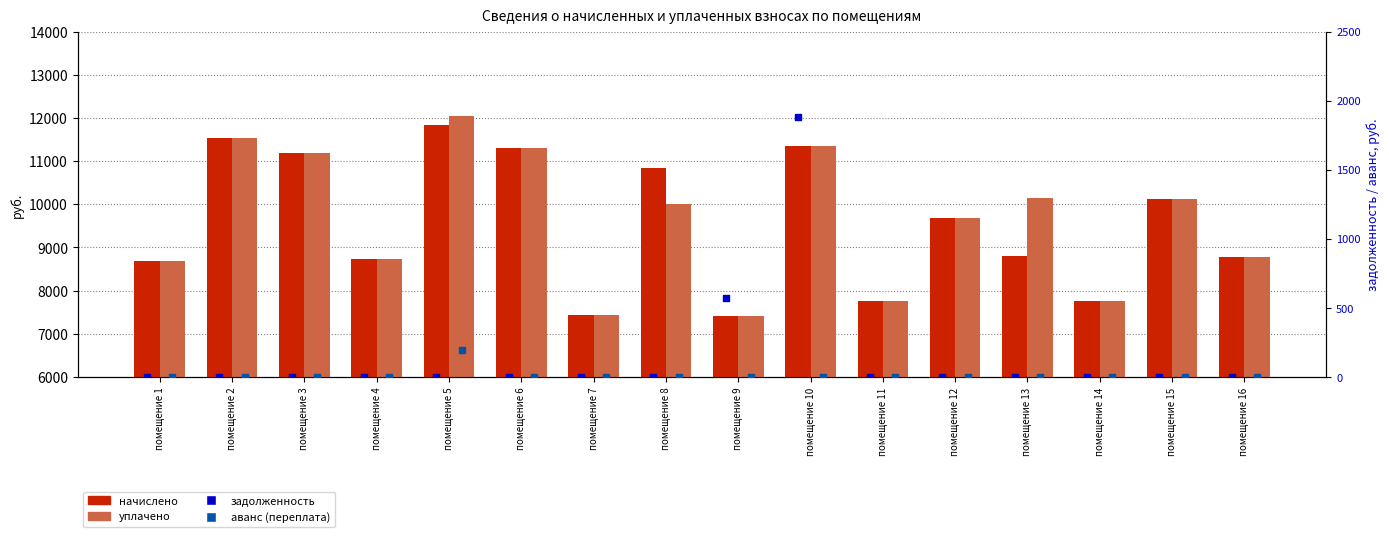

Which series has the widest spread of Y values?

уплачено